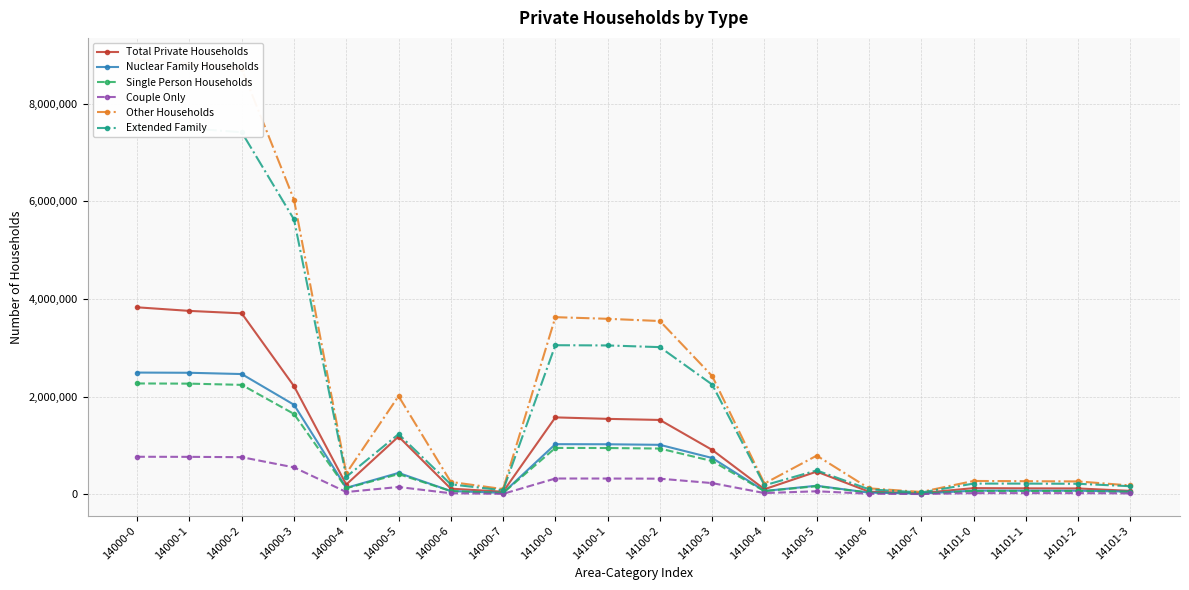

At which category does Single Person Households reach its first local peak?

14000-5